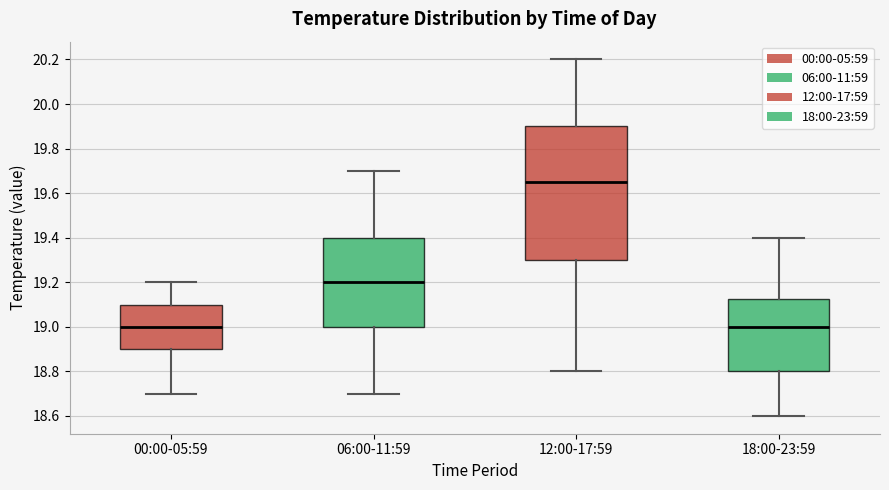

Which box has the highest median line?

12:00-17:59